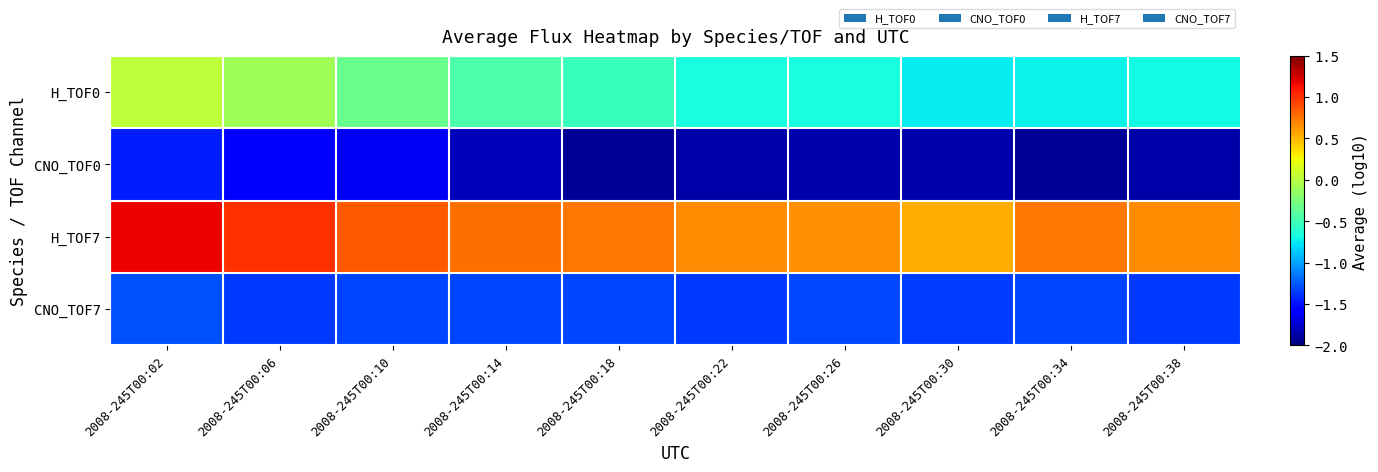

At how many categories does at least one series exceed 0?

10